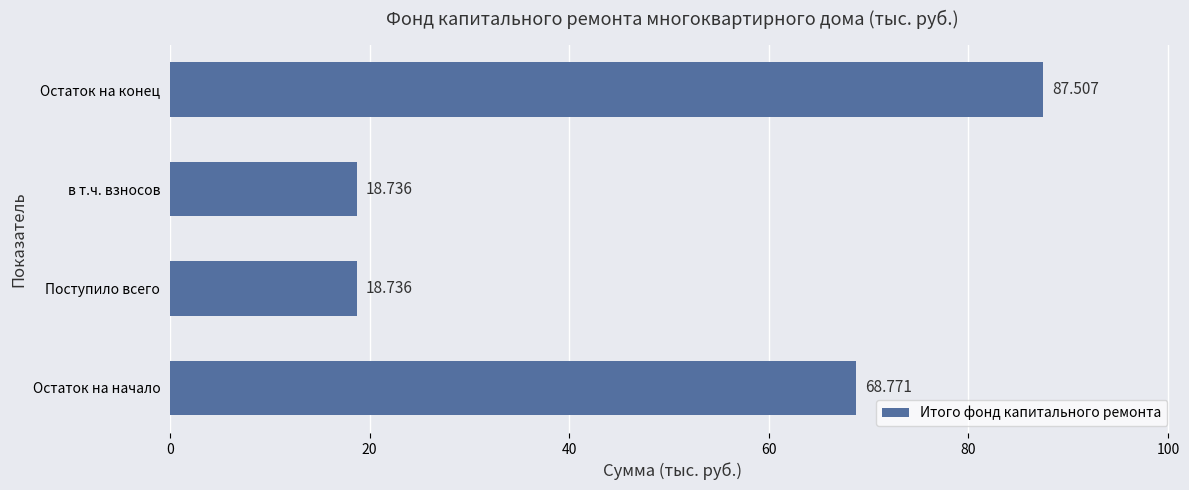

What is the greatest value displayed?

87.5